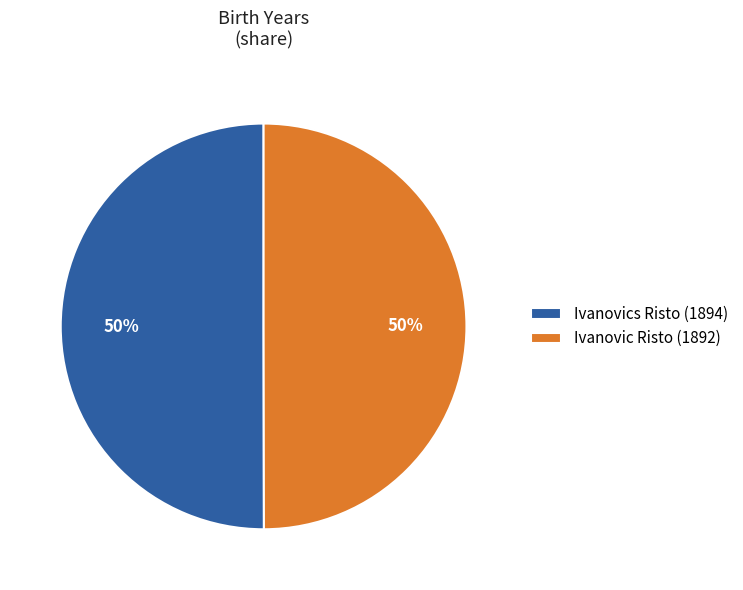

To the nearest percent, what is the combined percentage of Ivanovic Risto (1892) and Ivanovics Risto (1894)?

100%